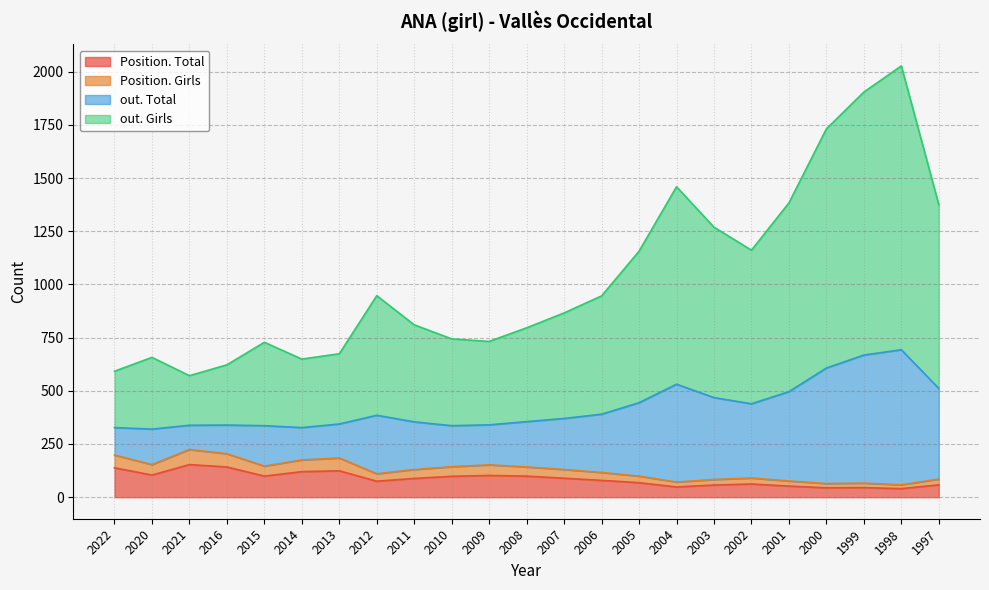

How many categories are shown in the chart?

23